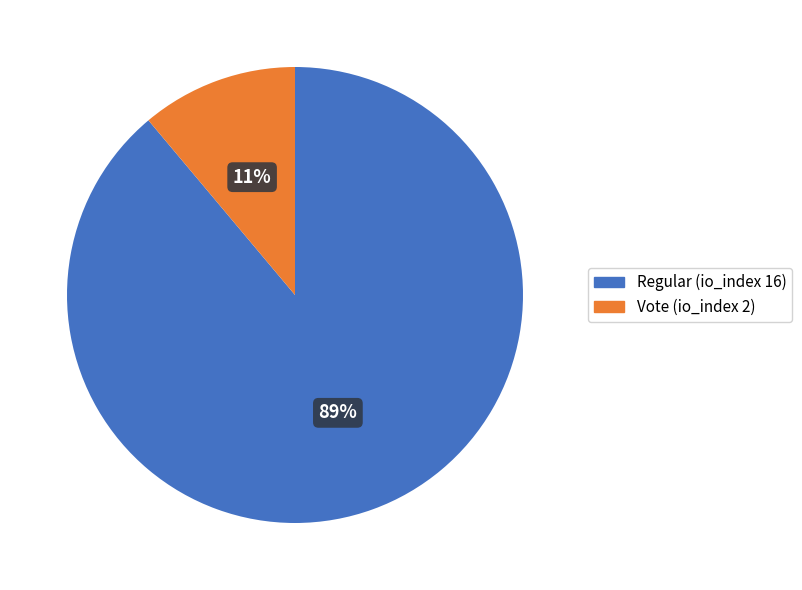

To the nearest percent, what is the average slice percentage?

50%